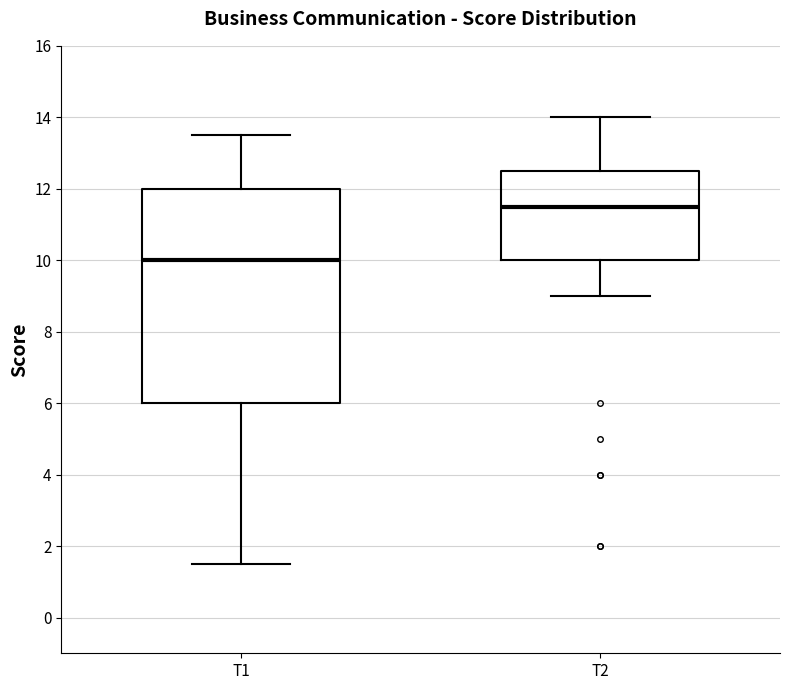

Reading left to right, read every box against the y-axis: the position of its median line, the range the box covers, and the ends of its whiskers. The values are not printed on the chart, so give them approximately, as read against the axis.

T1: median 10.0, box 6.0 to 12.0, whiskers 1.6 to 13.6
T2: median 11.6, box 10.0 to 12.6, whiskers 9.0 to 14.0